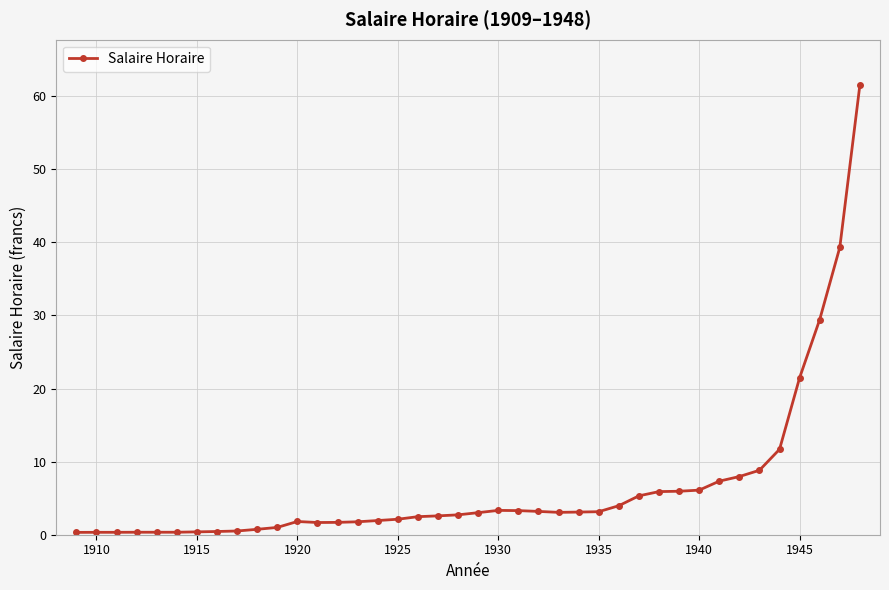

True or false: there are more than 0 points higher than both neighbors.

True